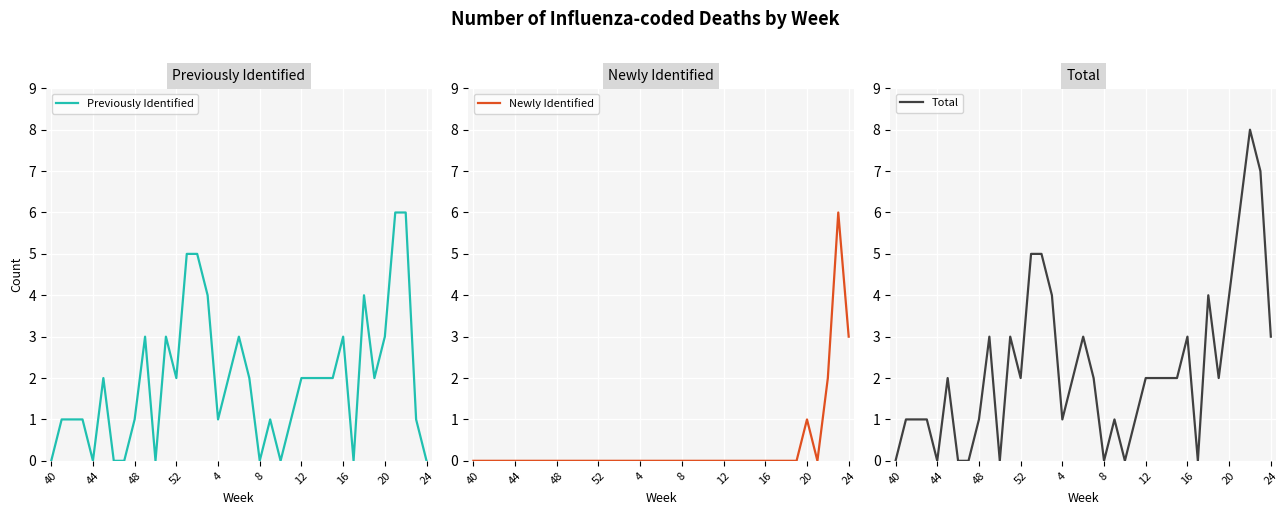

What is the greatest value displayed?

8